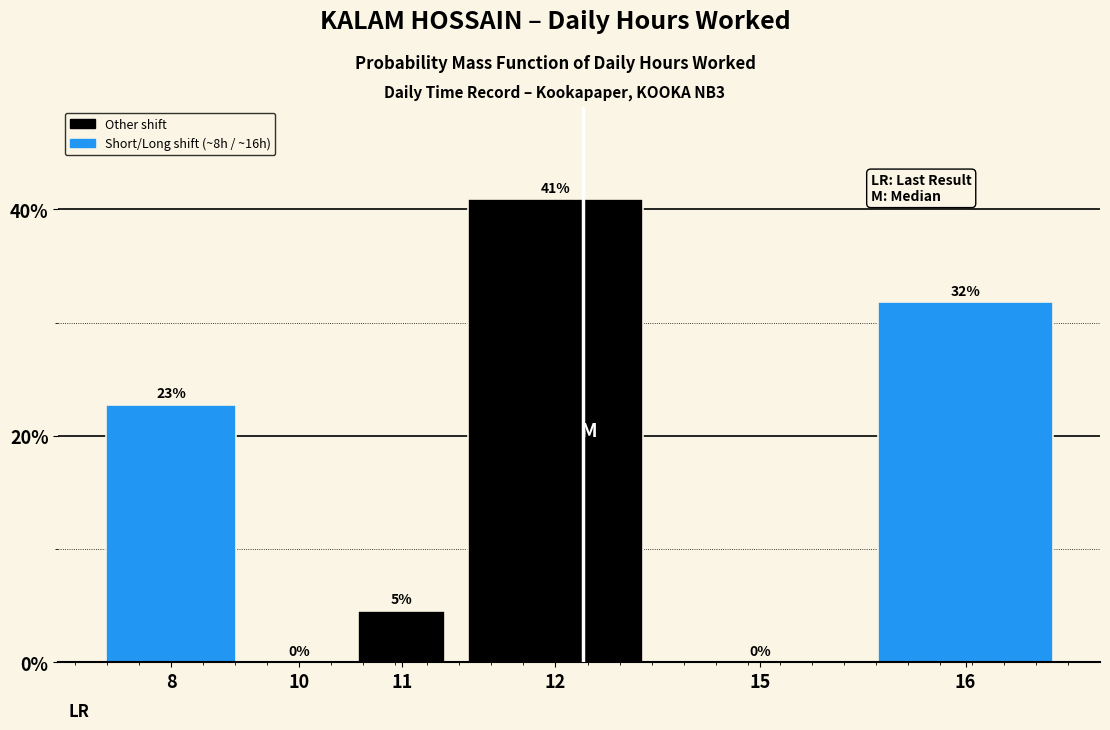

What is the maximum value shown in the chart?

40.9